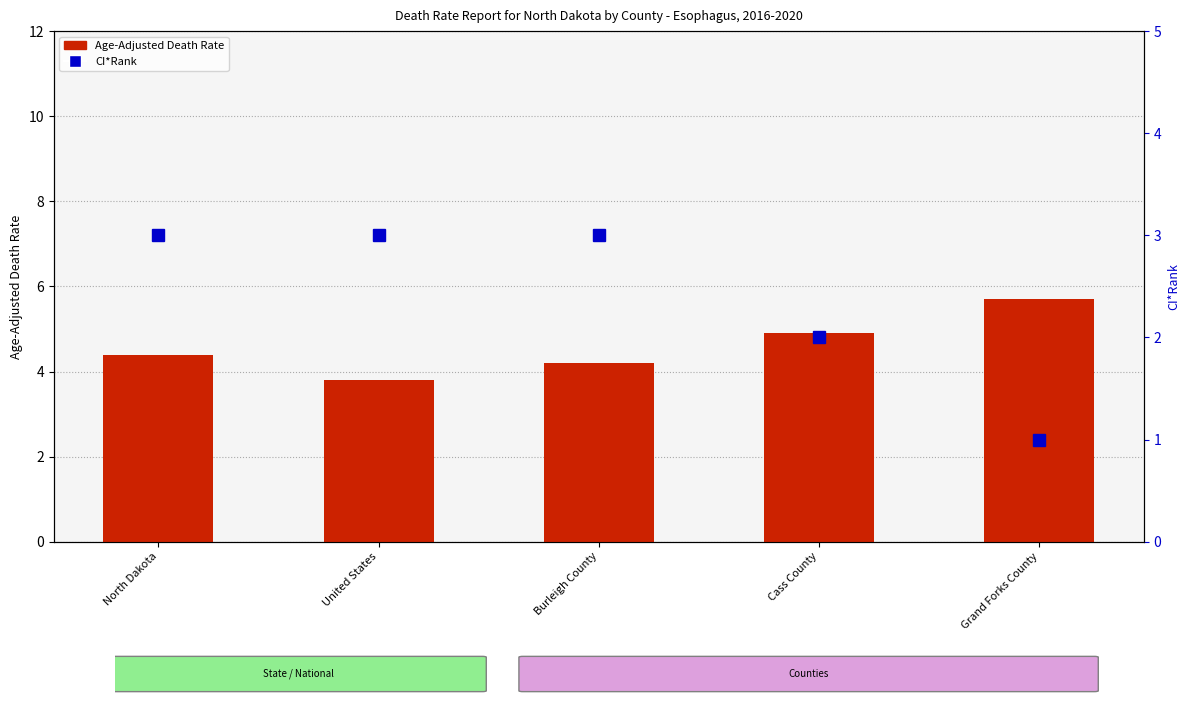

What value does the Age-Adjusted Death Rate series have at Cass County?

4.9